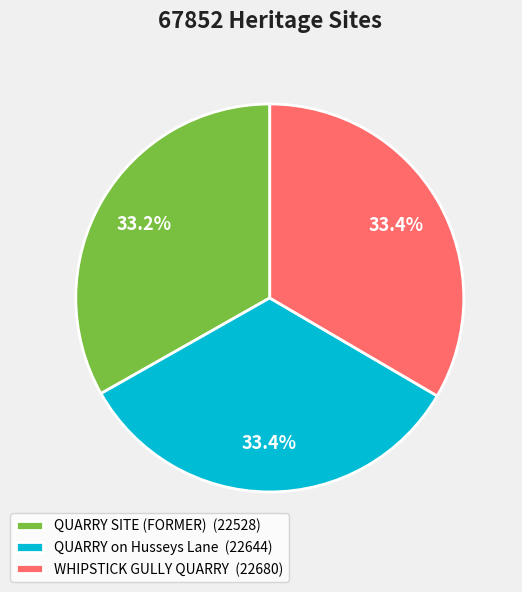

Approximately how many times larger is the value at QUARRY on Husseys Lane (22644) compared to QUARRY SITE (FORMER) (22528)?

1.0